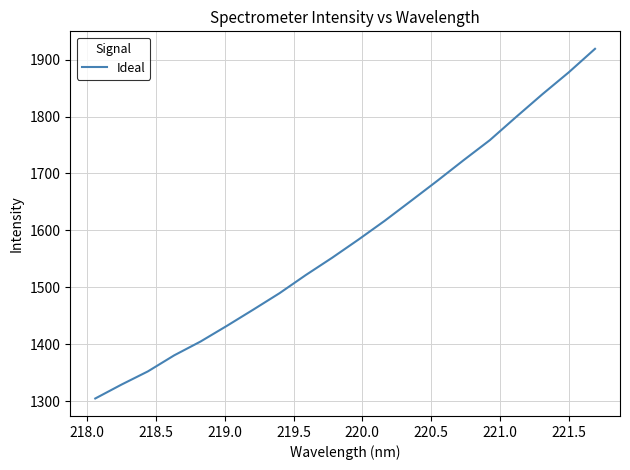

What is the difference between the maximum and minimum values?

614.2